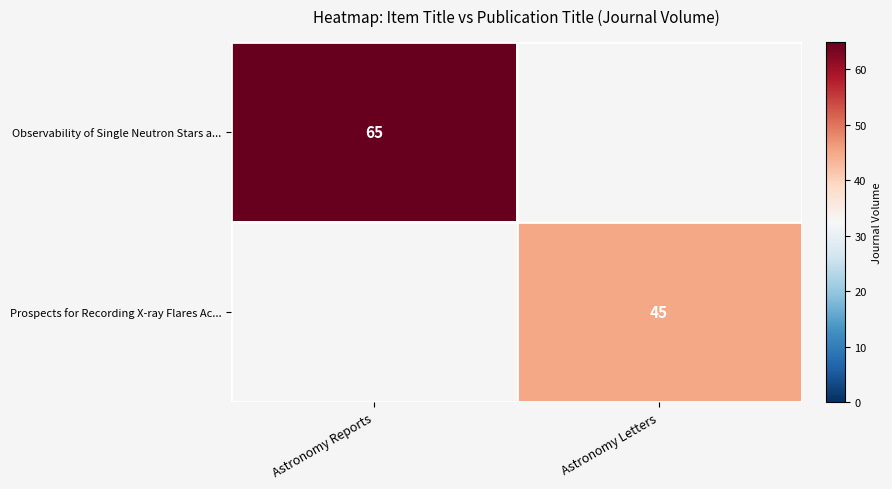

True or false: Observability of Single Neutron Stars a... has a value of 16 at Astronomy Reports.

False